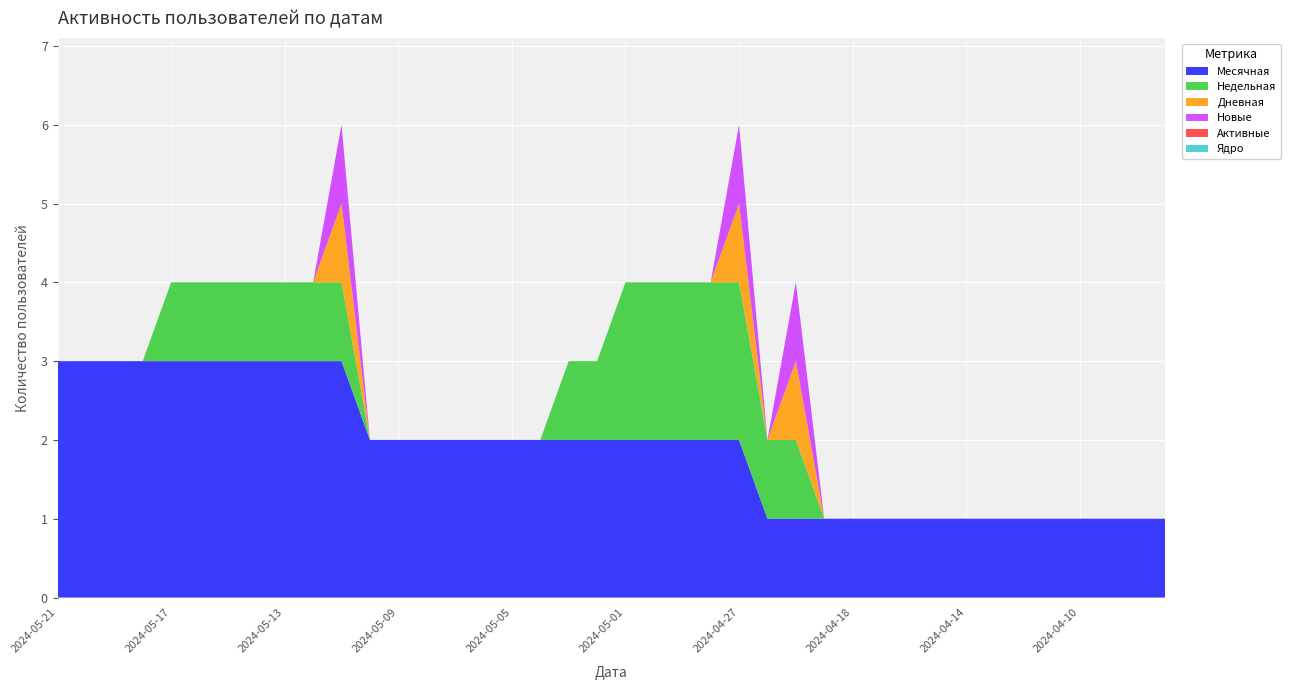

Reading left to right, extract all data points from this chart.

Месячная: 3	3	3	3	3	3	3	3	3	3	3	2	2	2	2	2	2	2	2	2	2	2	2	2	2	1	1	1	1	1	1	1	1	1	1	1	1	1	1	1
Недельная: 0	0	0	0	1	1	1	1	1	1	1	0	0	0	0	0	0	0	1	1	2	2	2	2	2	1	1	0	0	0	0	0	0	0	0	0	0	0	0	0
Дневная: 0	0	0	0	0	0	0	0	0	0	1	0	0	0	0	0	0	0	0	0	0	0	0	0	1	0	1	0	0	0	0	0	0	0	0	0	0	0	0	0
Новые: 0	0	0	0	0	0	0	0	0	0	1	0	0	0	0	0	0	0	0	0	0	0	0	0	1	0	1	0	0	0	0	0	0	0	0	0	0	0	0	0
Активные: 0	0	0	0	0	0	0	0	0	0	0	0	0	0	0	0	0	0	0	0	0	0	0	0	0	0	0	0	0	0	0	0	0	0	0	0	0	0	0	0
Ядро: 0	0	0	0	0	0	0	0	0	0	0	0	0	0	0	0	0	0	0	0	0	0	0	0	0	0	0	0	0	0	0	0	0	0	0	0	0	0	0	0